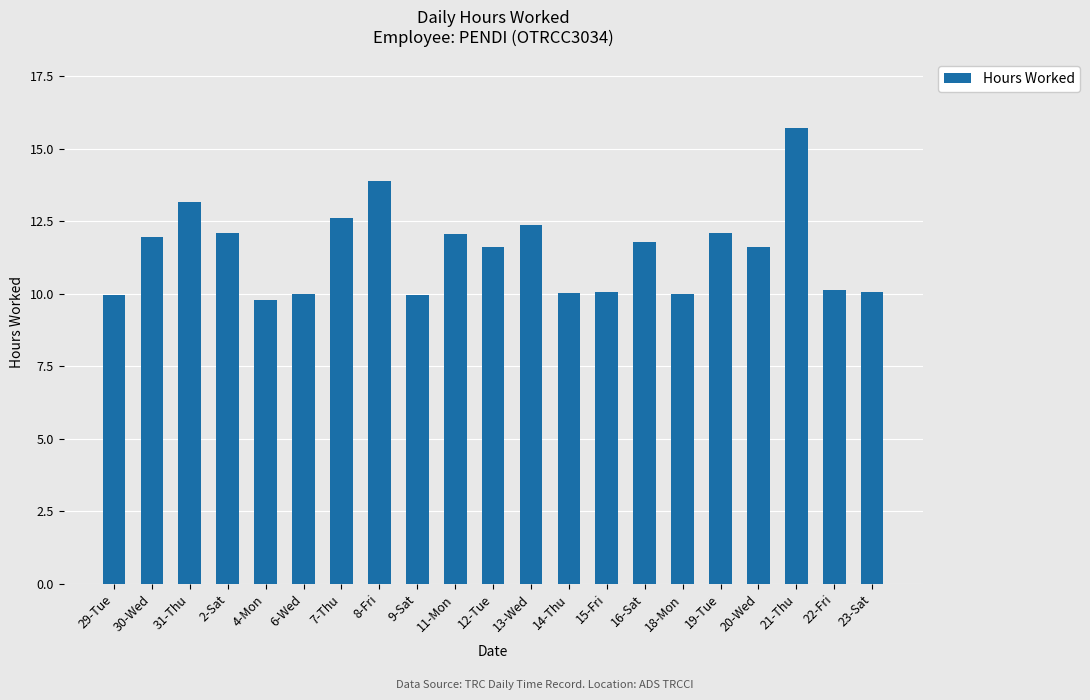

What is the difference between the values at 12-Tue and 22-Fri?

1.5